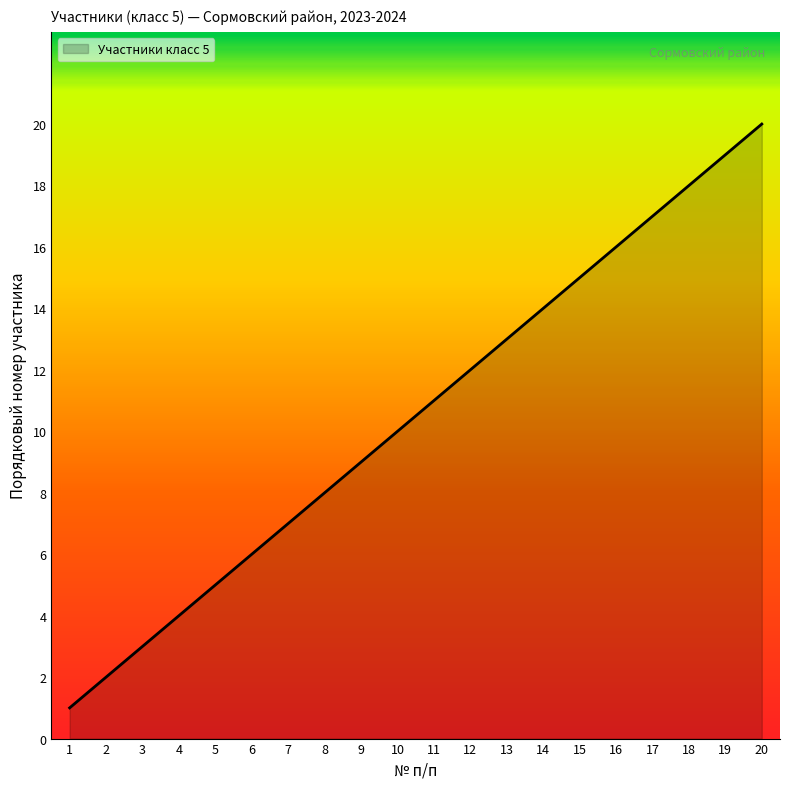

List the labels in order of value, largest first.

20, 19, 18, 17, 16, 15, 14, 13, 12, 11, 10, 9, 8, 7, 6, 5, 4, 3, 2, 1